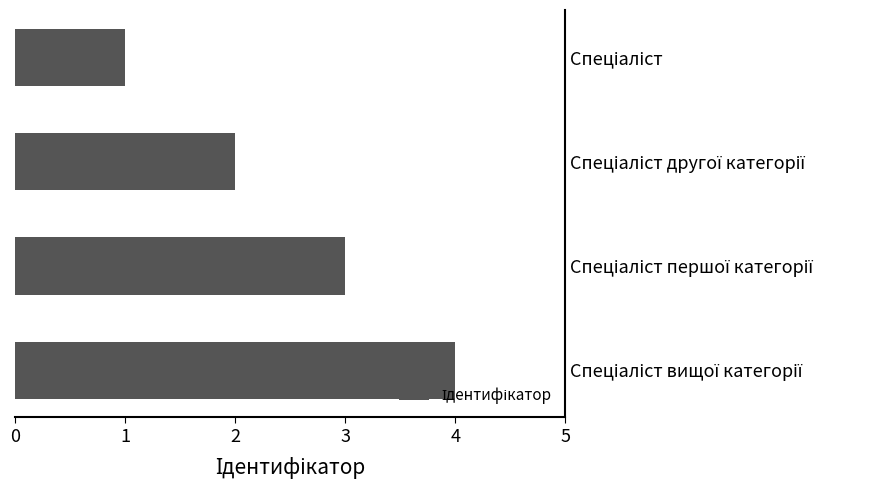

Does the chart contain any negative values?

No